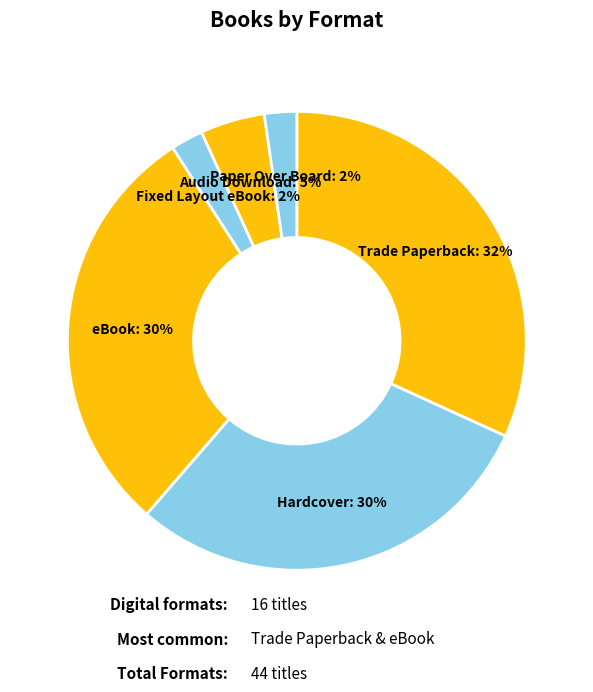

What is the largest slice in the pie chart?

Trade Paperback